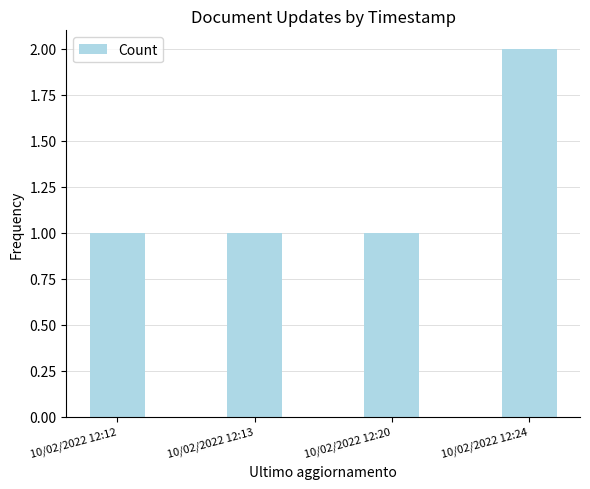

Approximately how many times larger is the value at 10/02/2022 12:24 compared to 10/02/2022 12:20?

2.0